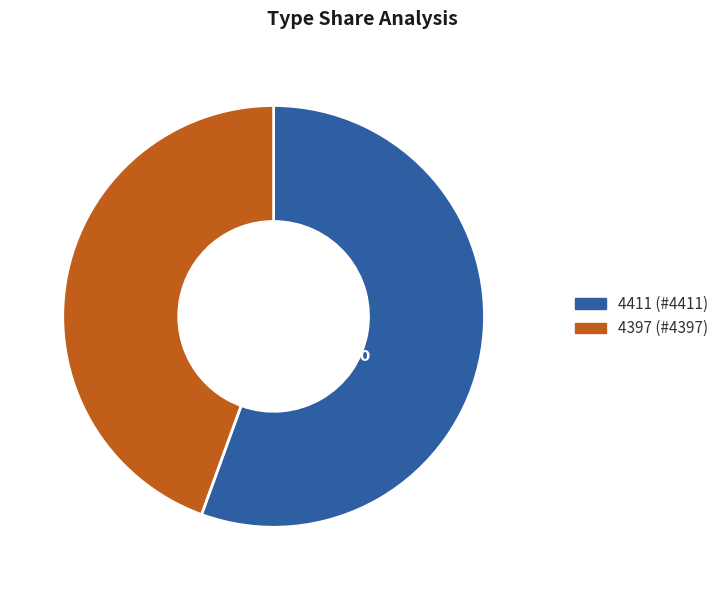

True or false: 4397 accounts for 44% of the total.

True